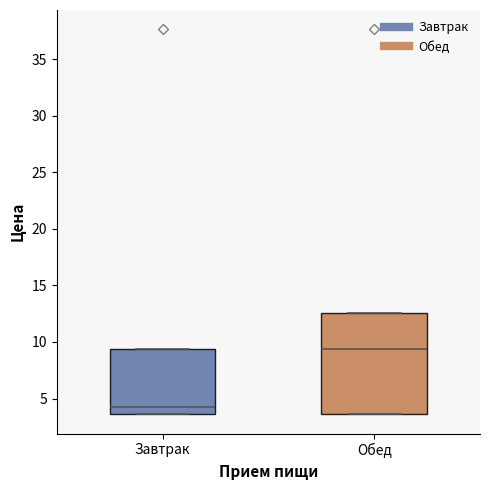

Which box has the lowest median line?

Завтрак